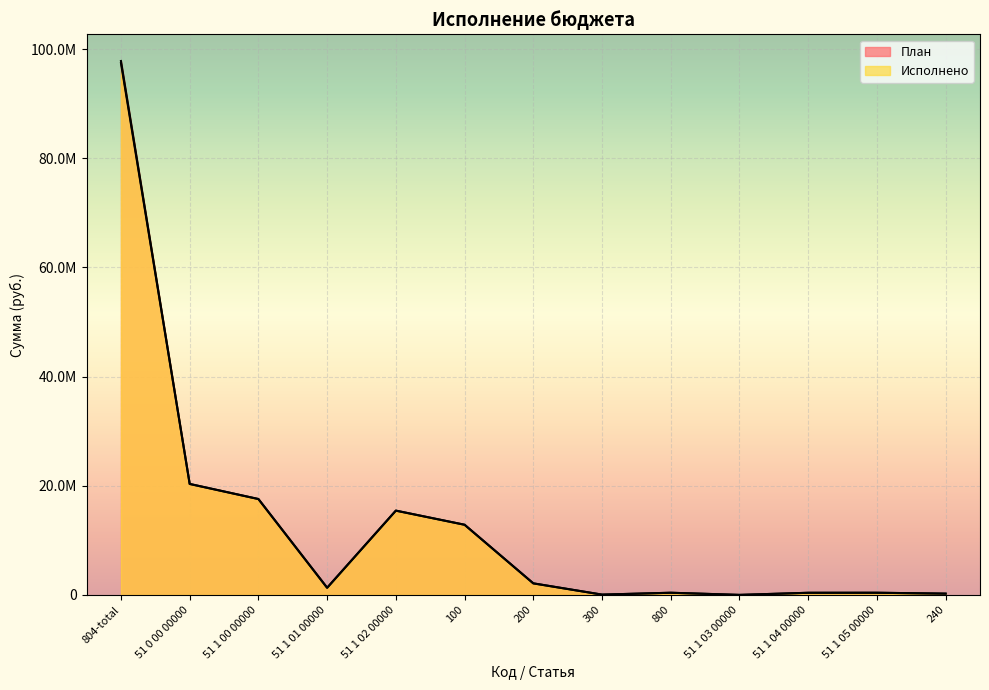

The value of Исполнено at 51 1 05 00000 is 603323.9. True or false?

False